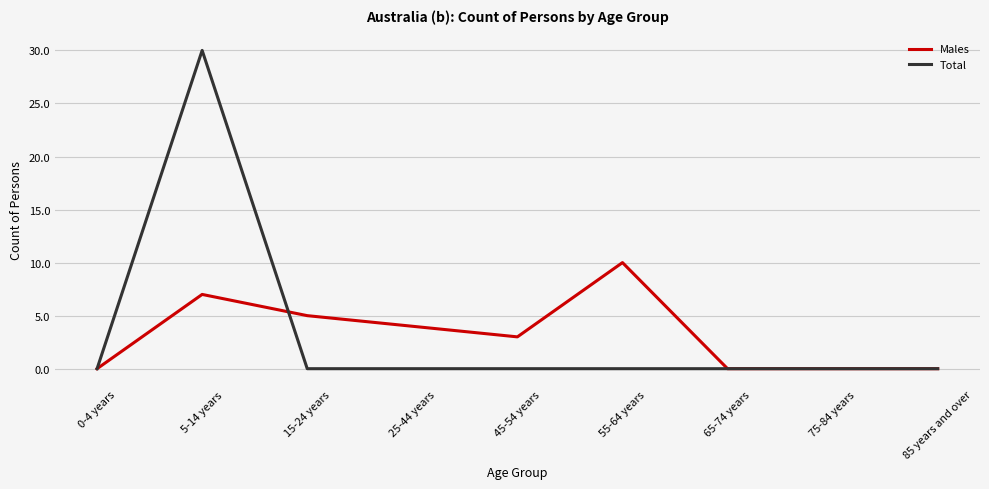

What is the difference between the maximum and second lowest values in the Total series?

30